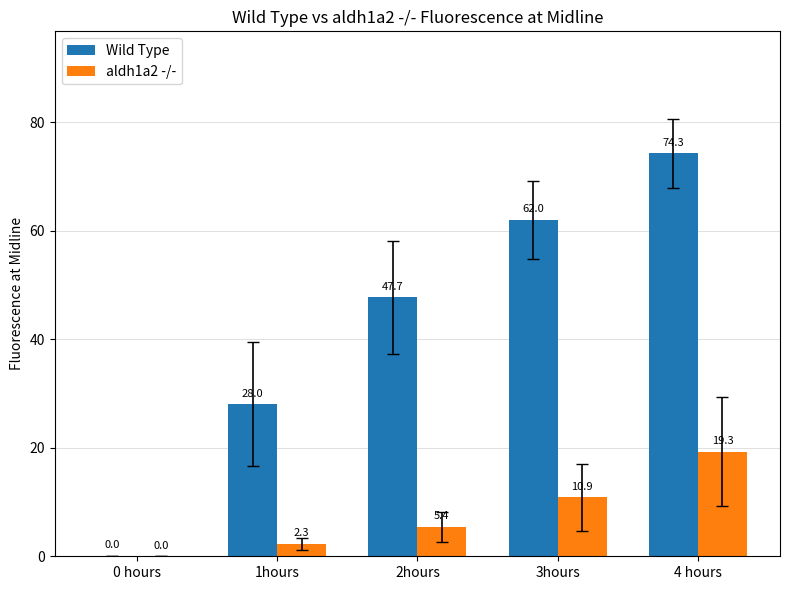

Which series has the largest total across all categories?

Wild Type